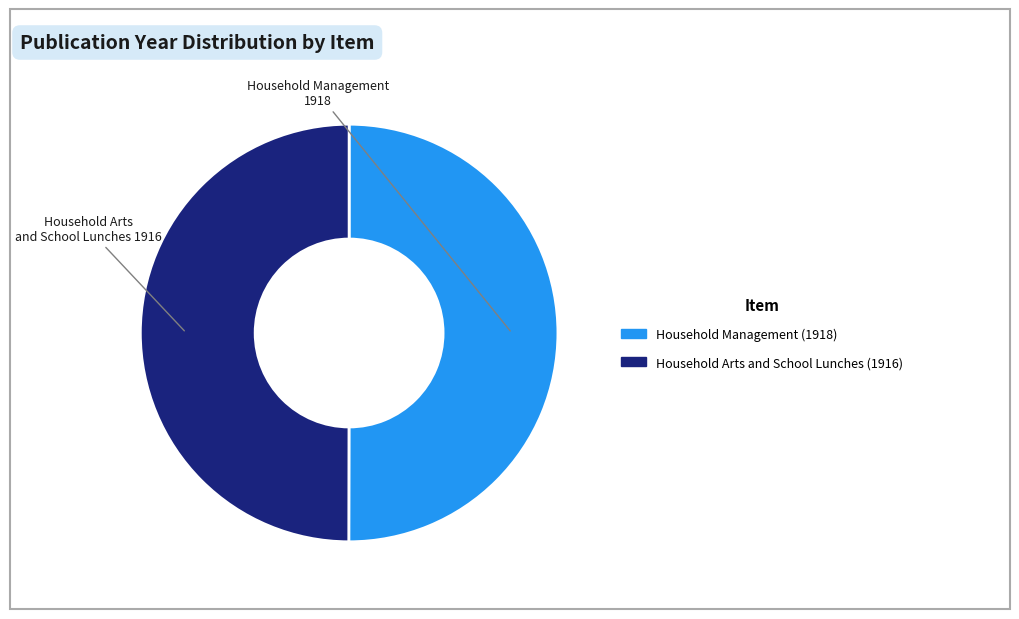

The Household Arts and School Lunches (1916) slice represents 60% of the pie. True or false?

False